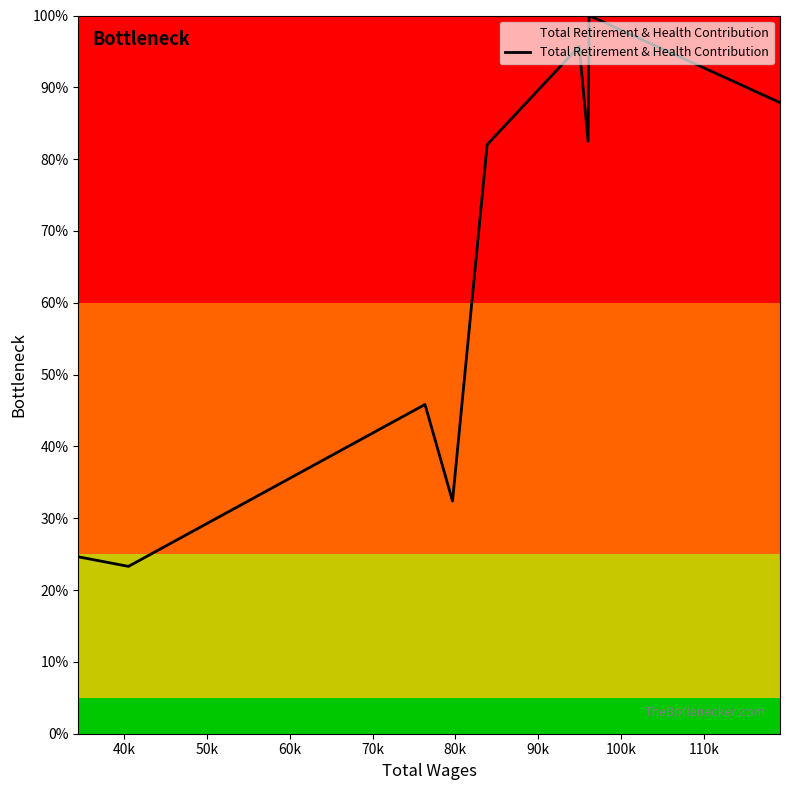

What is the greatest value displayed?

100.0